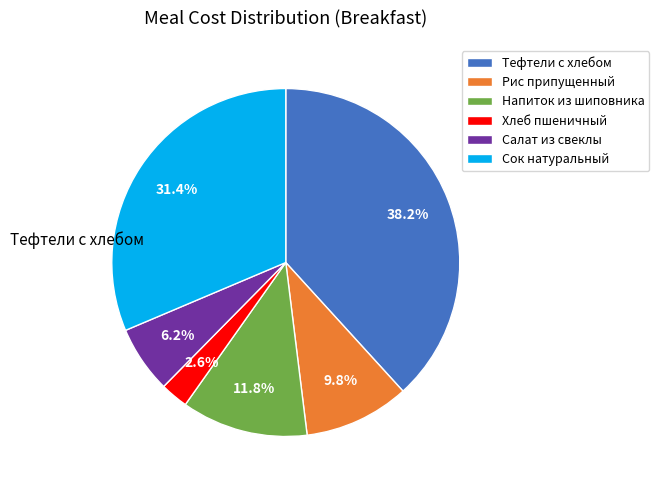

Count the number of slices in the pie.

6